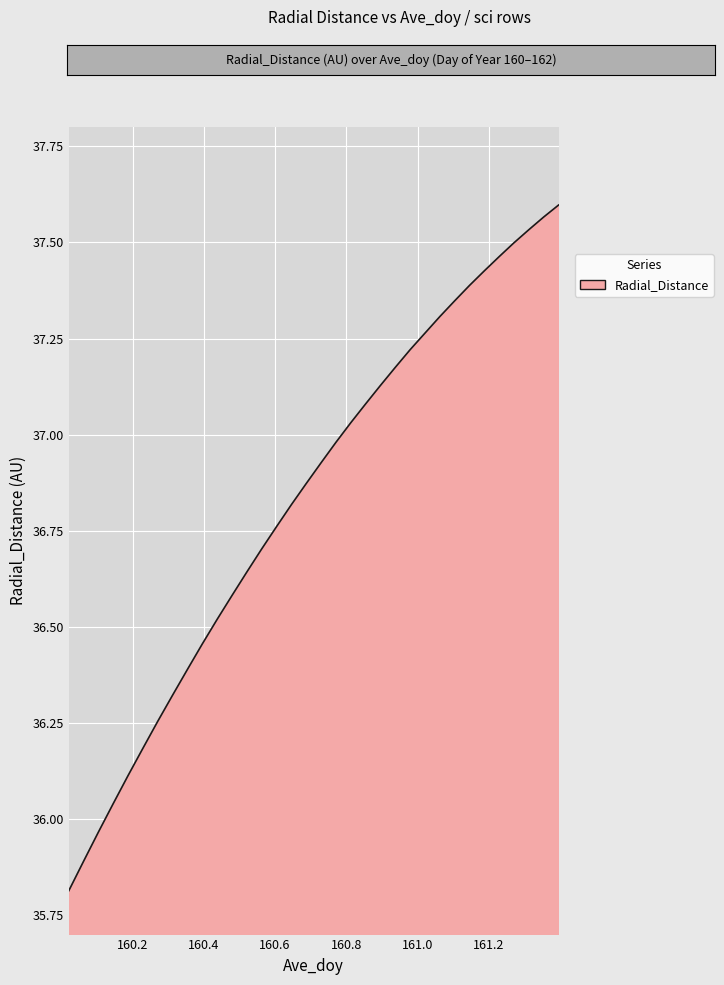

What is the minimum value shown in the chart?

35.8